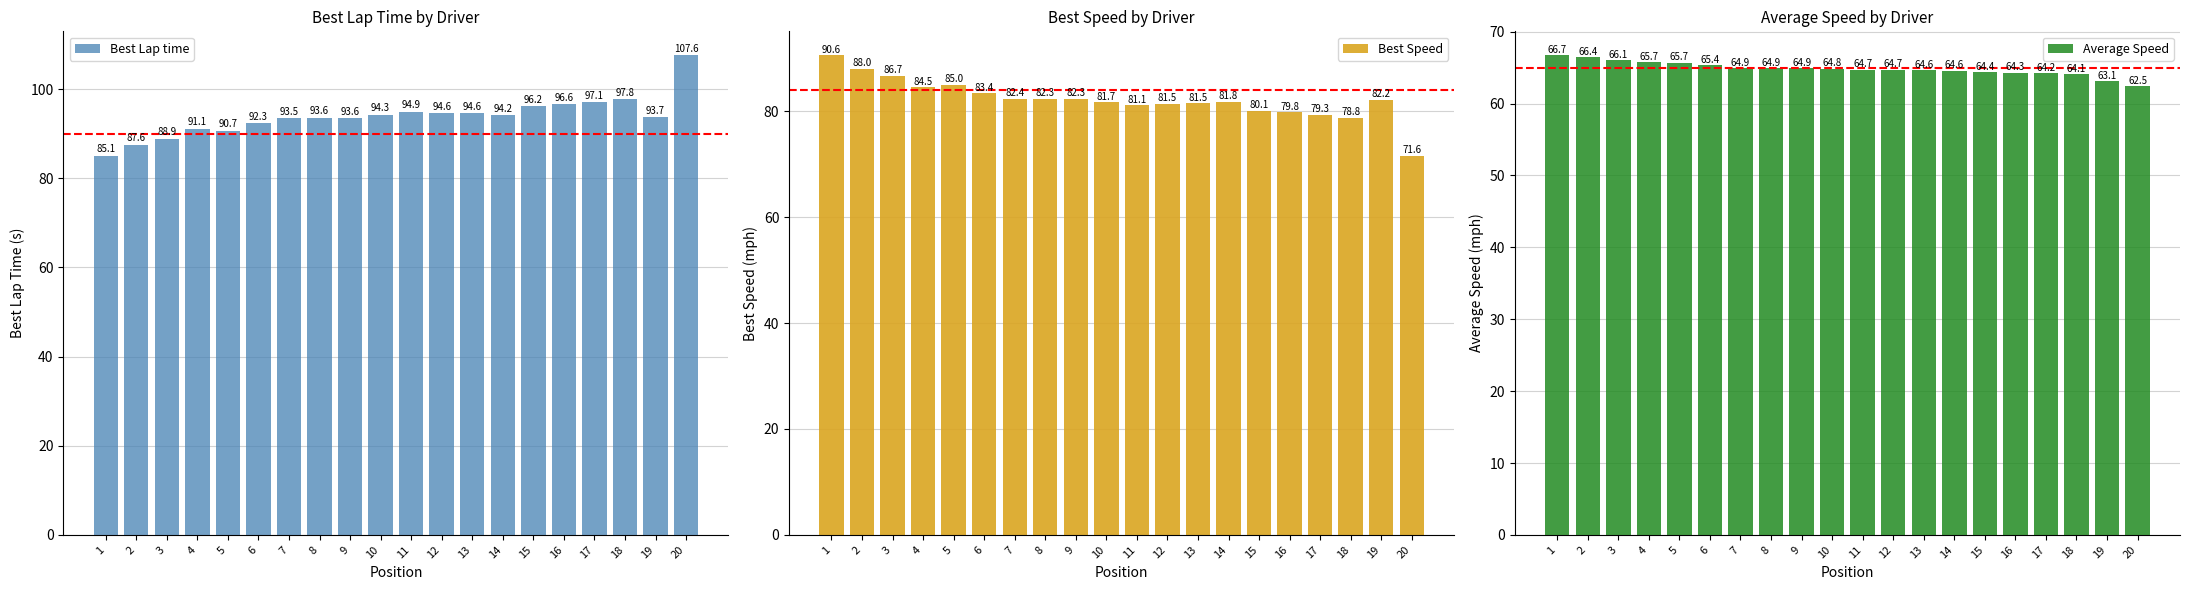

How many data points in Best Speed are less than 82?

10